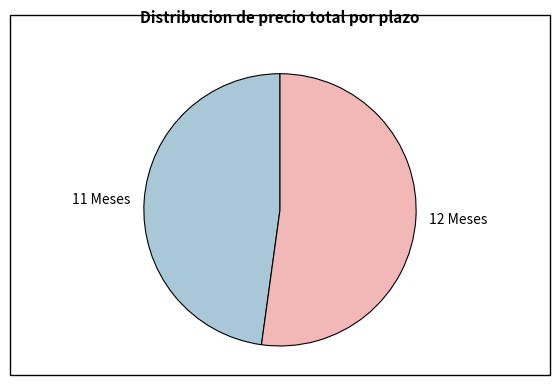

Is it true that 11 Meses is 48% of the pie?

True